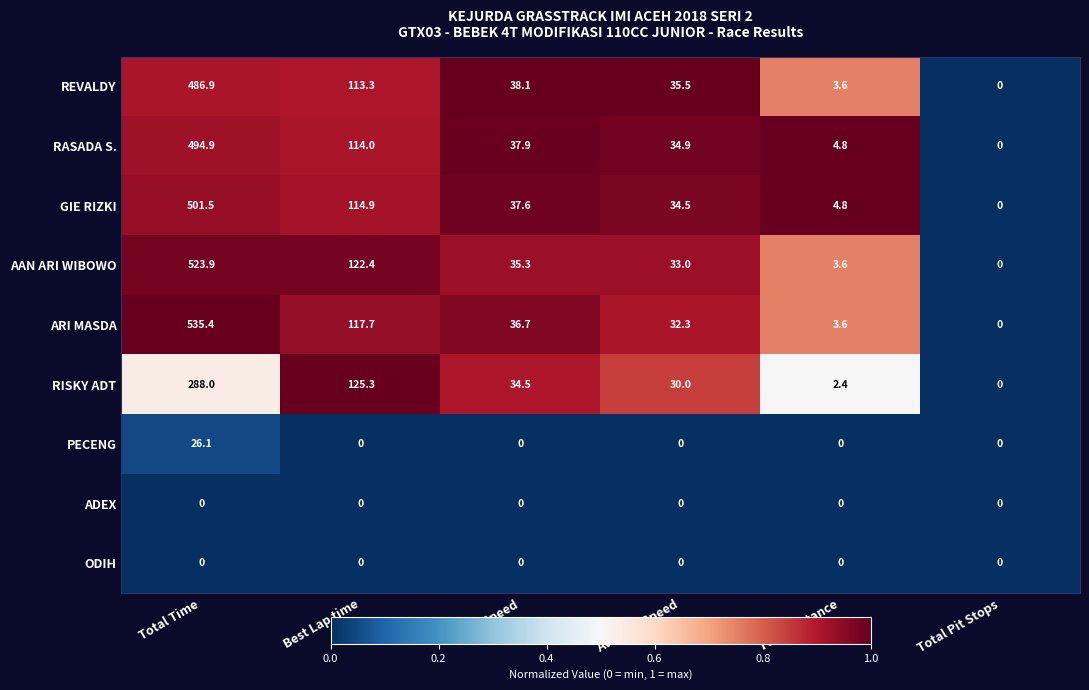

What is the difference between the second highest and minimum values in the REVALDY series?

113.3